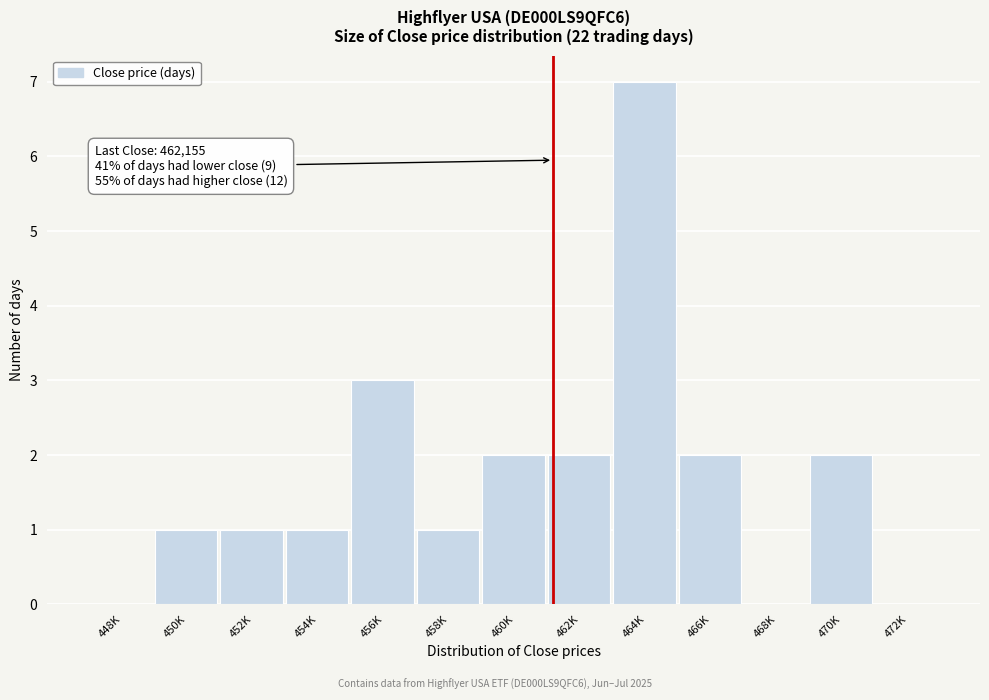

Reading right to left, list all the values displayed in this chart.

472K=0	470K=2	468K=0	466K=2	464K=7	462K=2	460K=2	458K=1	456K=3	454K=1	452K=1	450K=1	448K=0